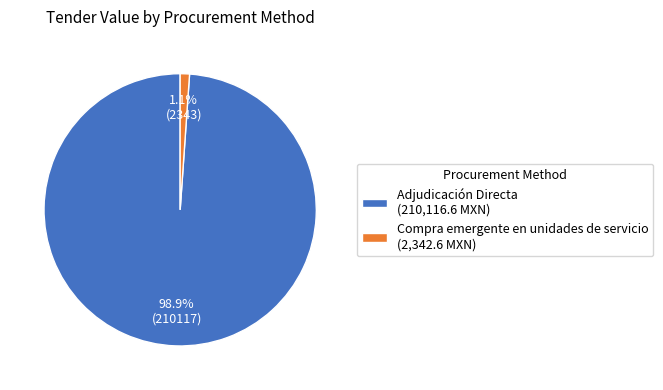

To the nearest percent, what is the difference between the largest and smallest slice percentages?

98%